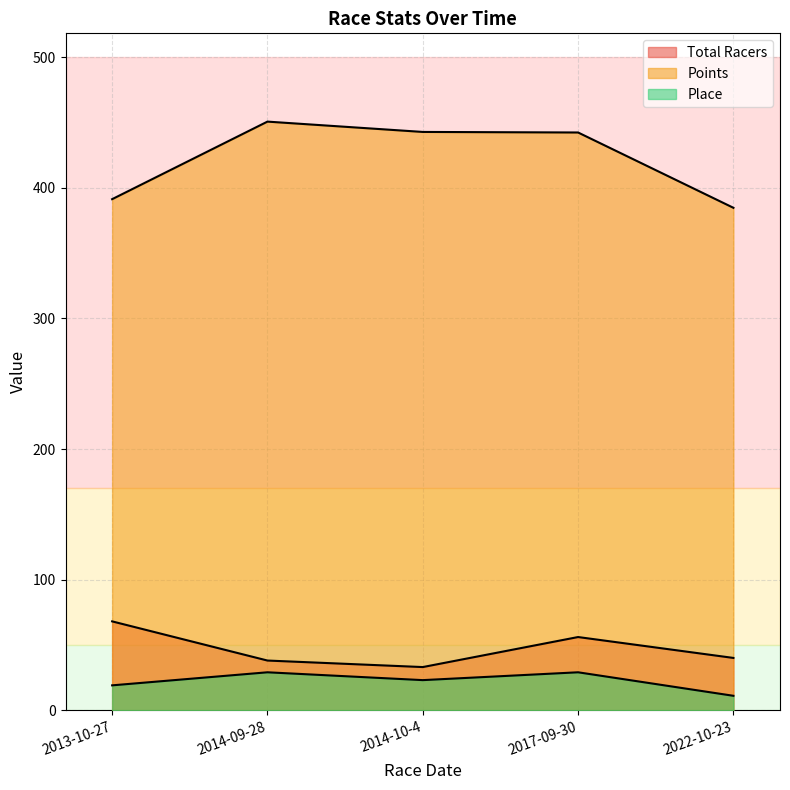

Where does the Total Racers series first go above 40?

2013-10-27